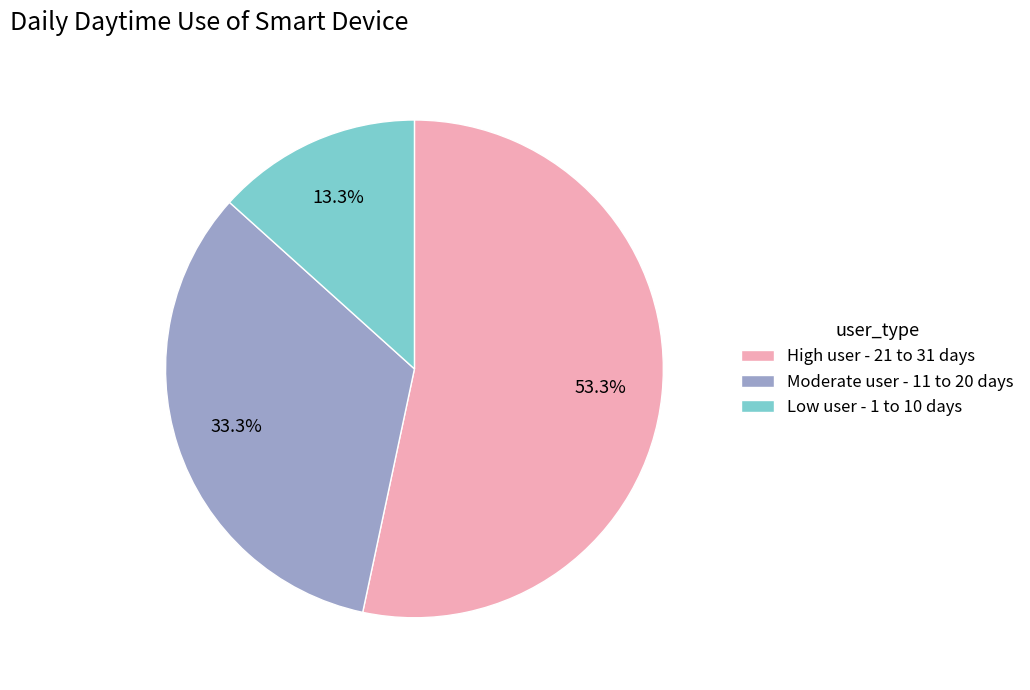

Which category has the biggest portion of the pie?

High user - 21 to 31 days